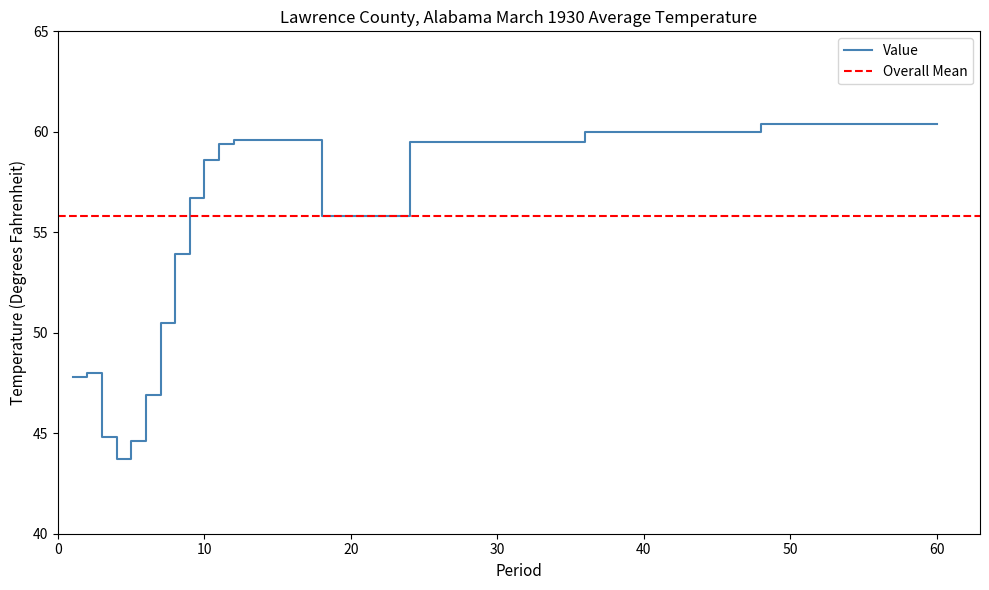

What is the sum of the values at 8 and 7?

104.4